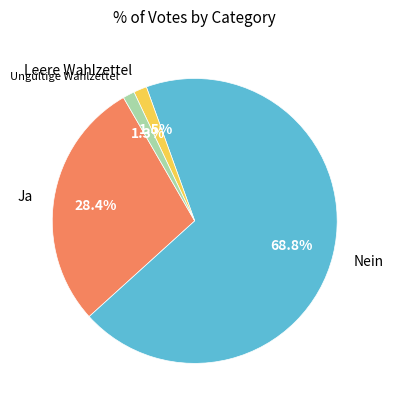

What is the largest slice in the pie chart?

Nein